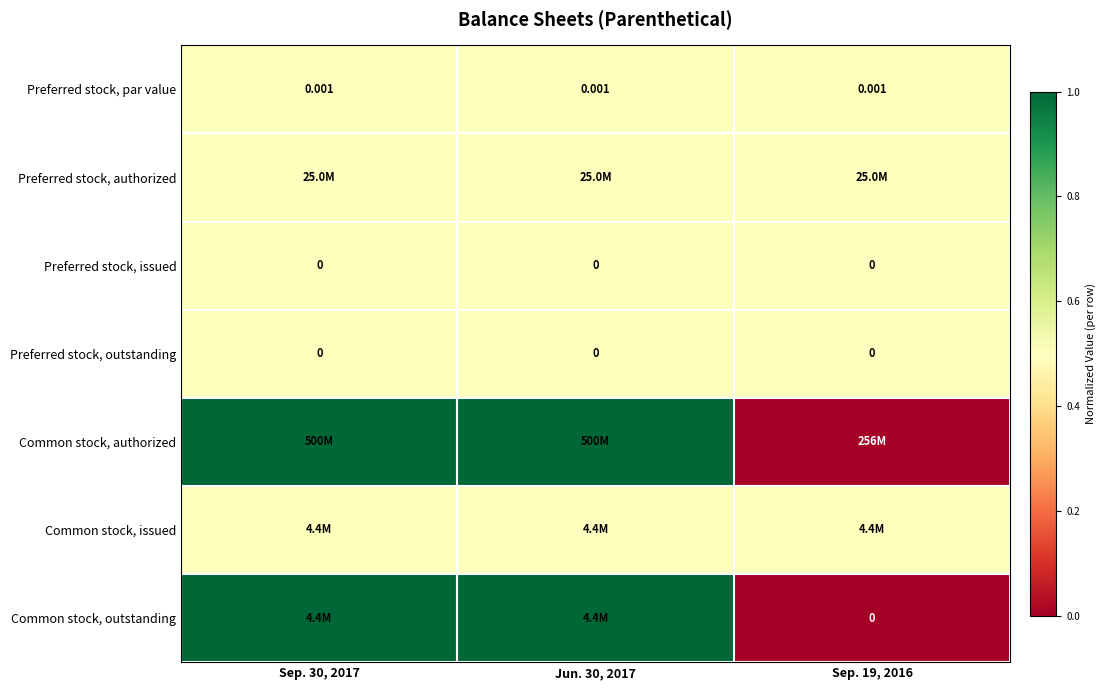

Which series has the largest total across all categories?

Common stock, authorized